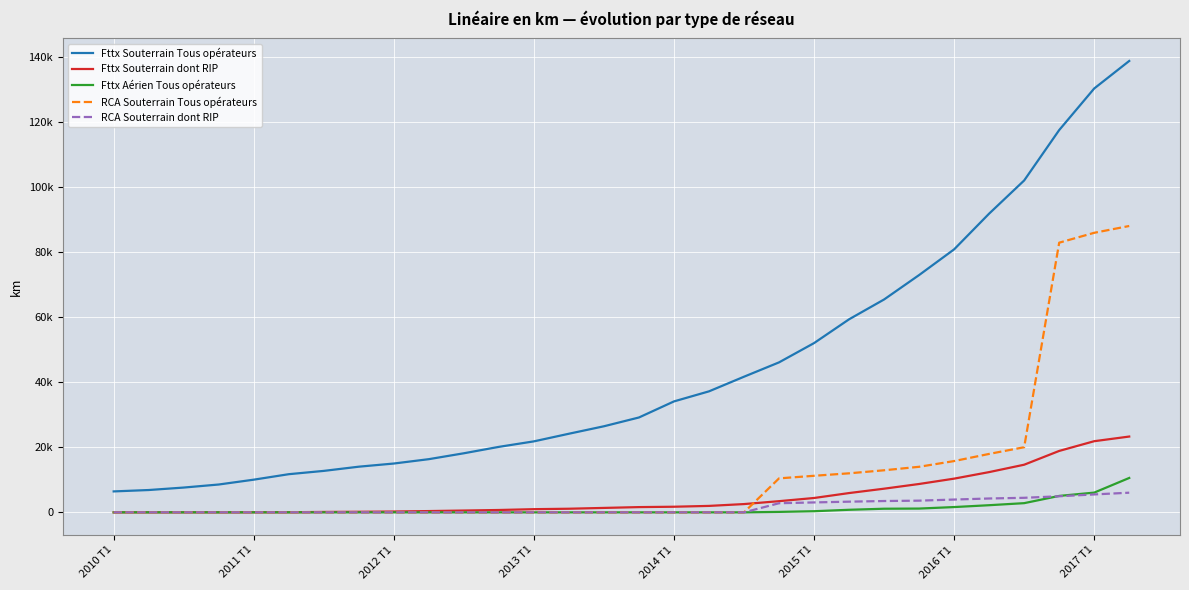

Which series ends up on top after the final intersection of RCA Souterrain dont RIP and Fttx Aérien Tous opérateurs?

Fttx Aérien Tous opérateurs